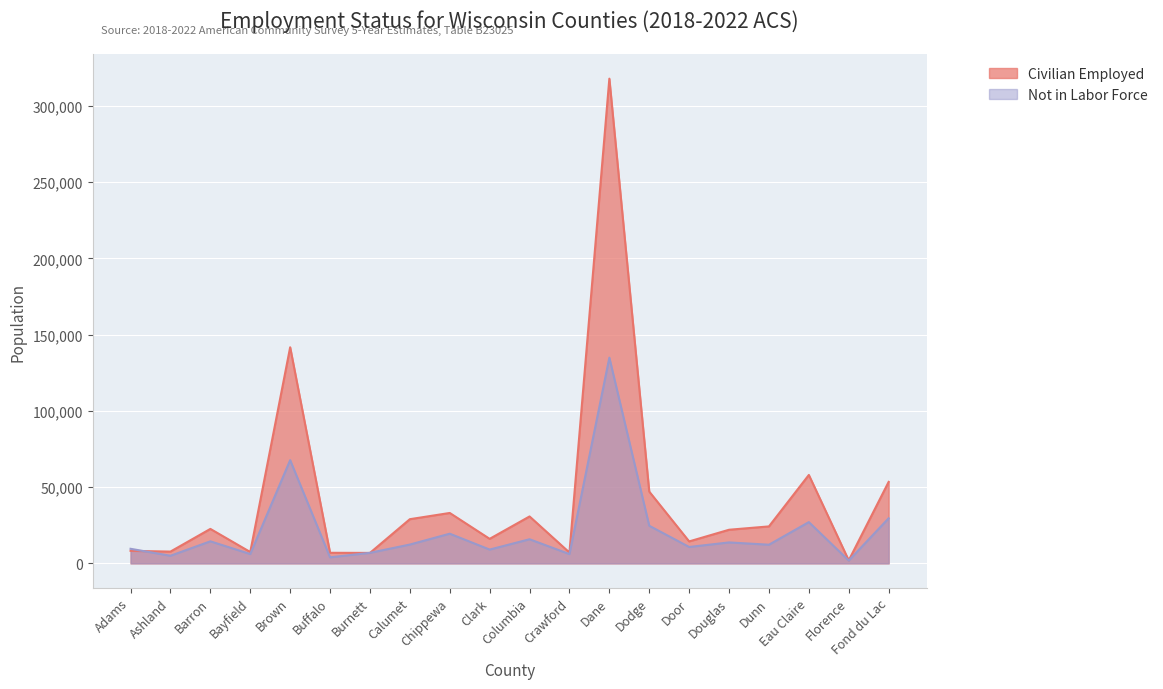

What is the label of the 6th point from the right?

Door